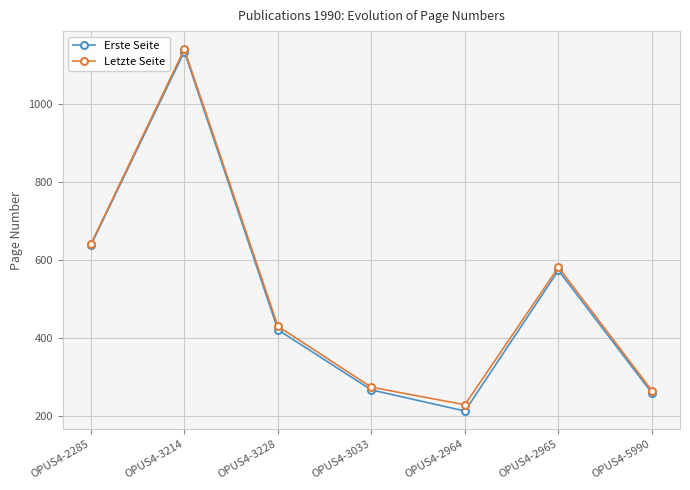

Rank the series at OPUS4-3228 from lowest to highest value.

Erste Seite, Letzte Seite